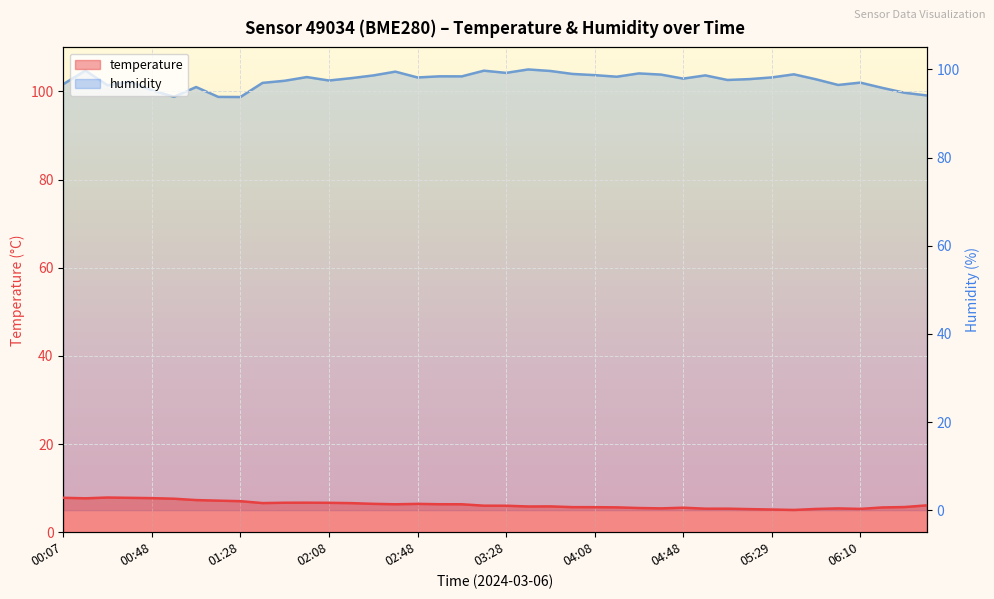

True or false: temperature and humidity intersect in this chart.

False